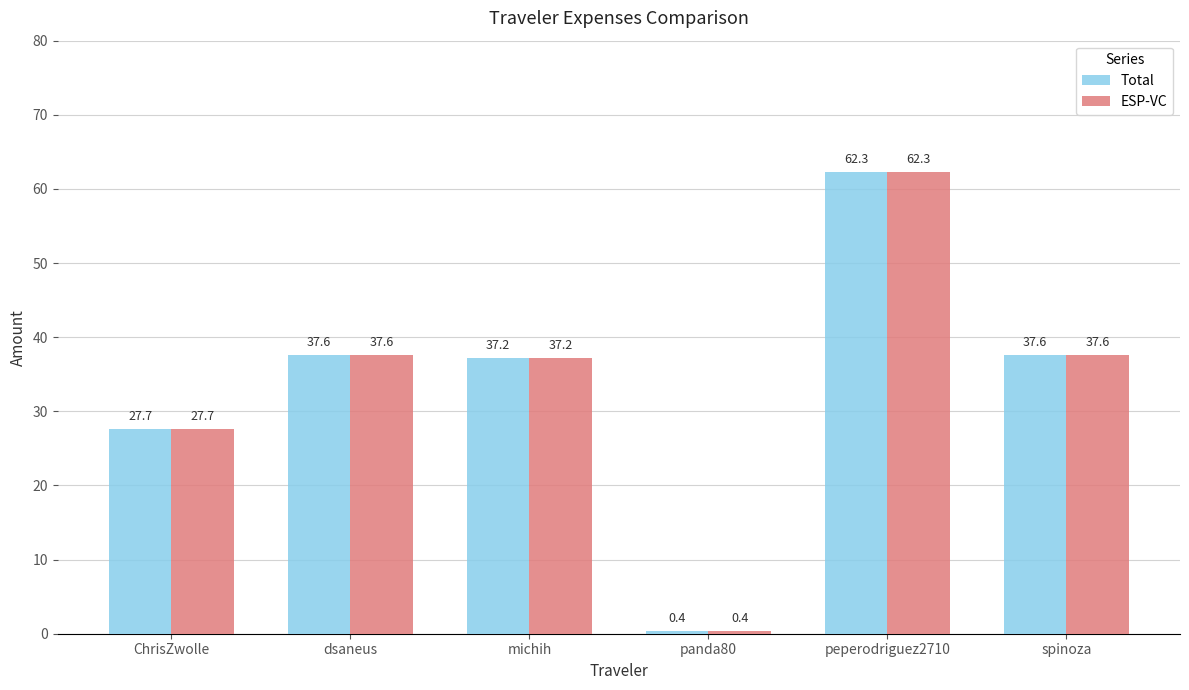

The ESP-VC series shows 0.4 at panda80. True or false?

True